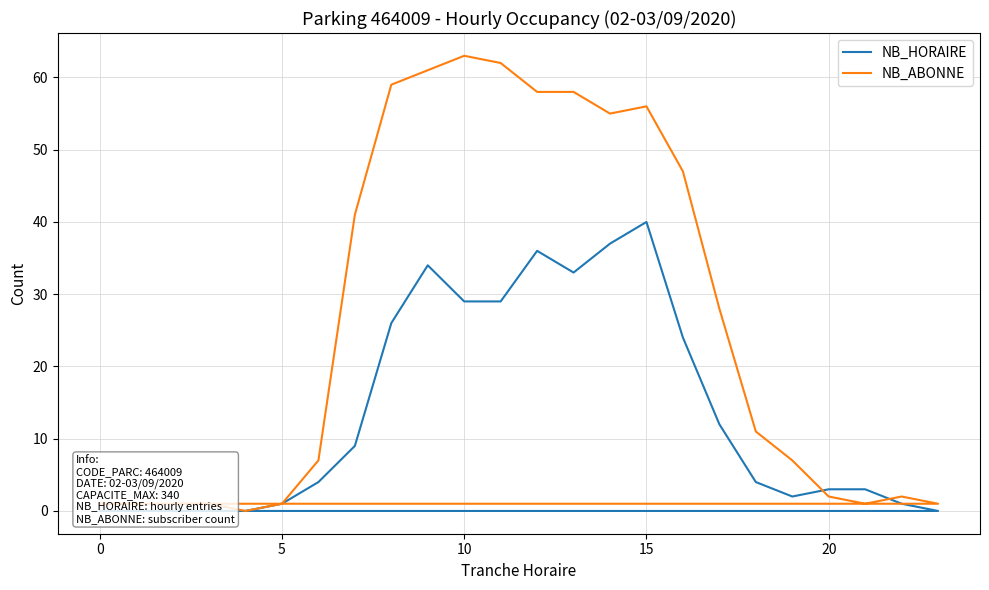

Is this an area chart (filled region under the line)?

No